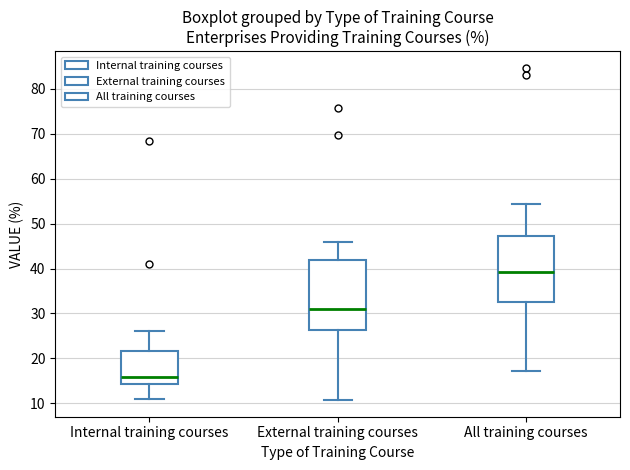

Reading left to right, transcribe this box plot: for each box, give where its median line is, the range the box spans, and where its two whiskers end, as read against the y-axis. The values are not printed on the chart, so give them approximately, as read against the axis.

Internal training courses: median 16, box 14 to 22, whiskers 11 to 26
External training courses: median 31, box 26 to 42, whiskers 11 to 46
All training courses: median 39, box 33 to 47, whiskers 17 to 54